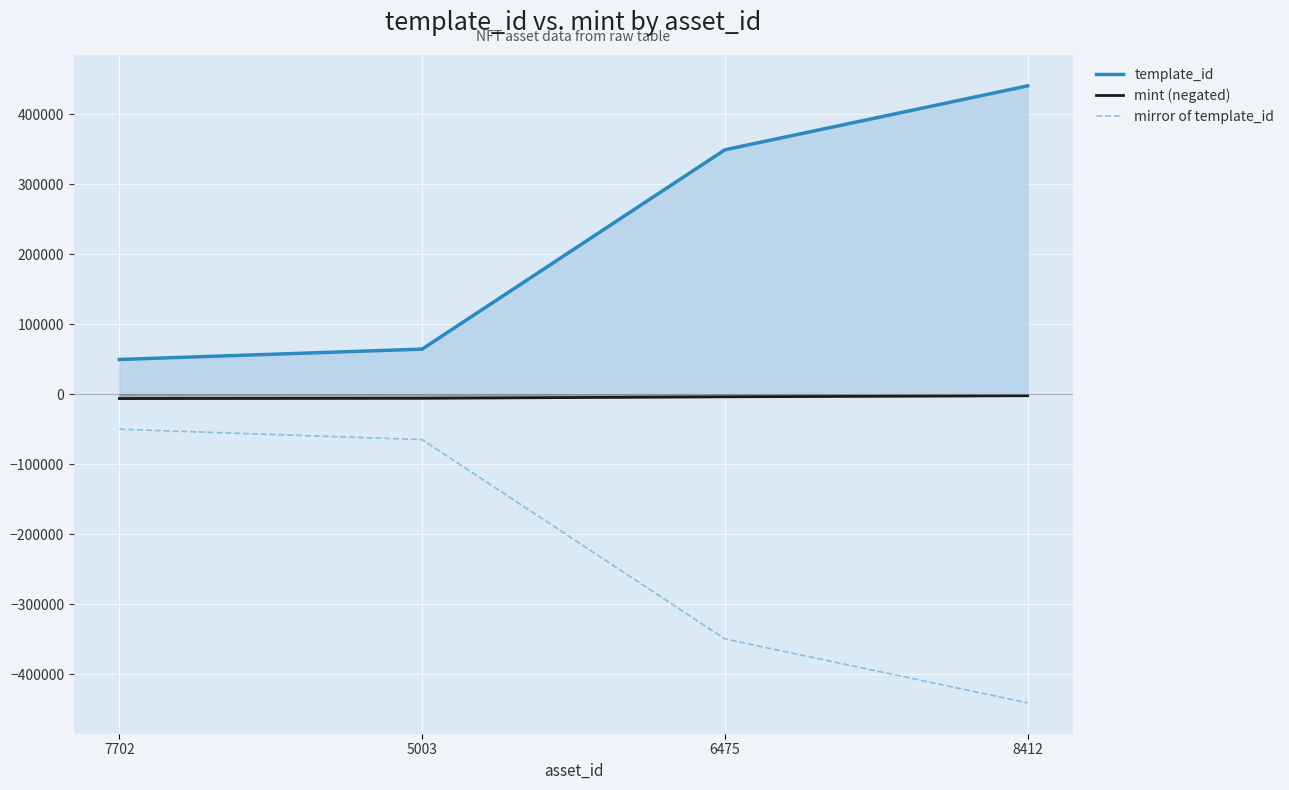

What is the difference between the highest and lowest values at 5003?

129320